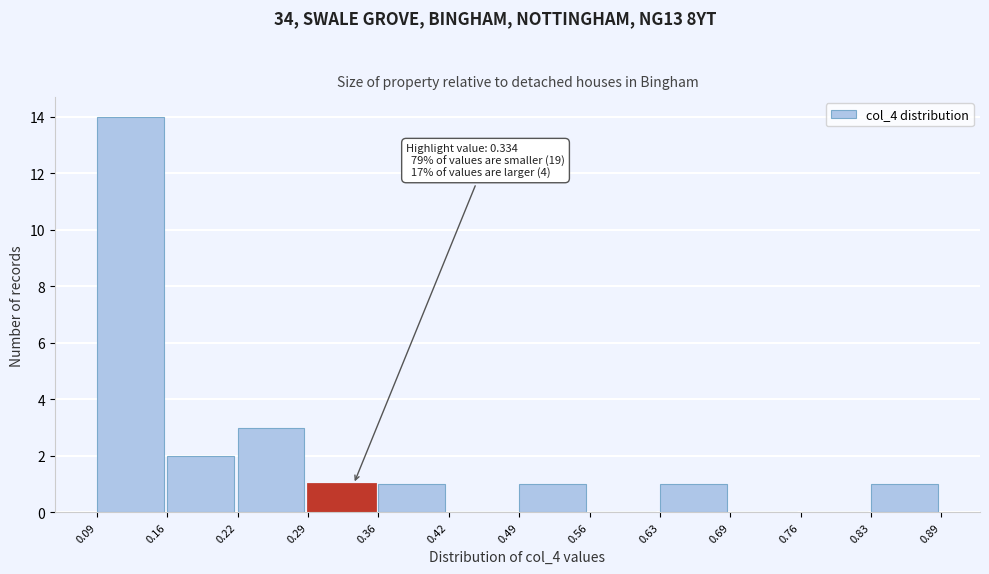

Which range on the x-axis has the tallest bar?

0.09 to 0.16